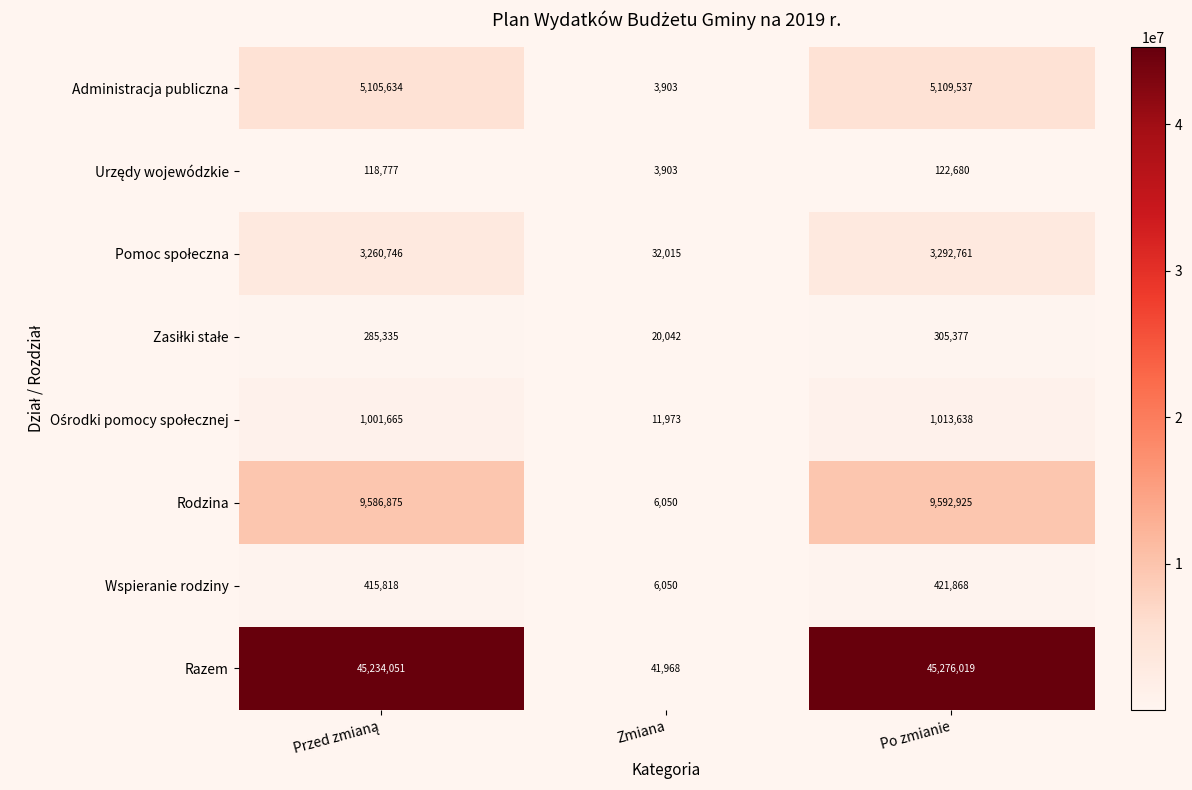

Which category has the highest value across all series?

Po zmianie